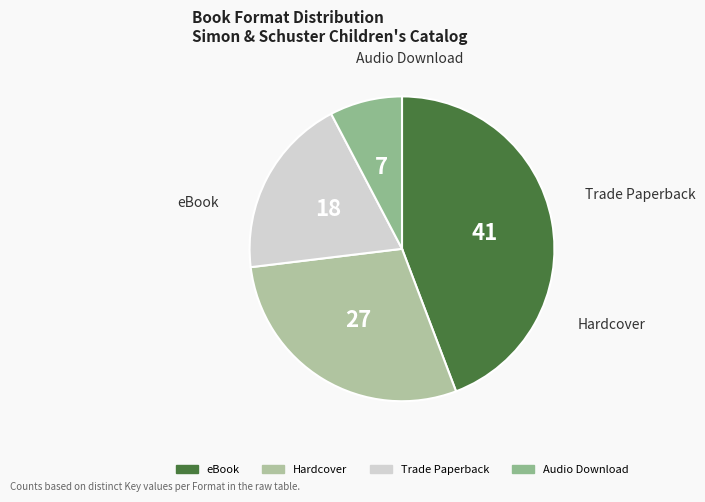

Which category has the biggest portion of the pie?

eBook